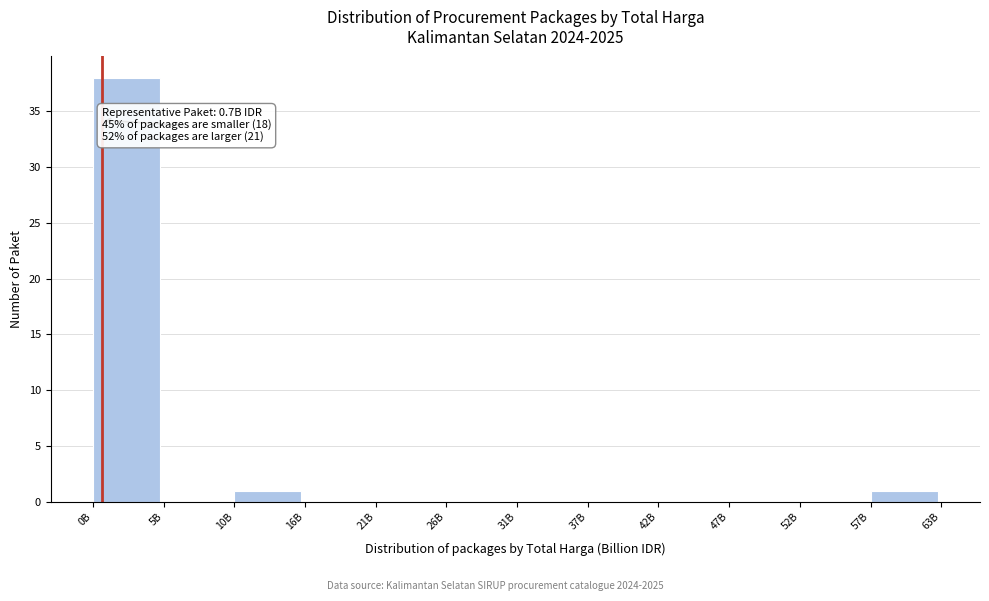

What is the sum of all values?

40